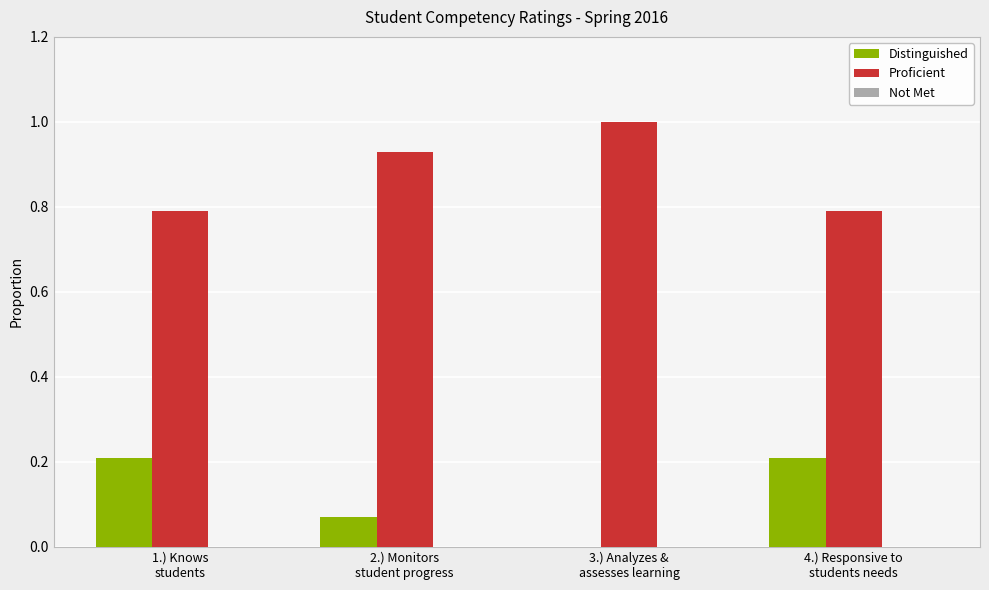

What is the sum of all Distinguished values?

0.5